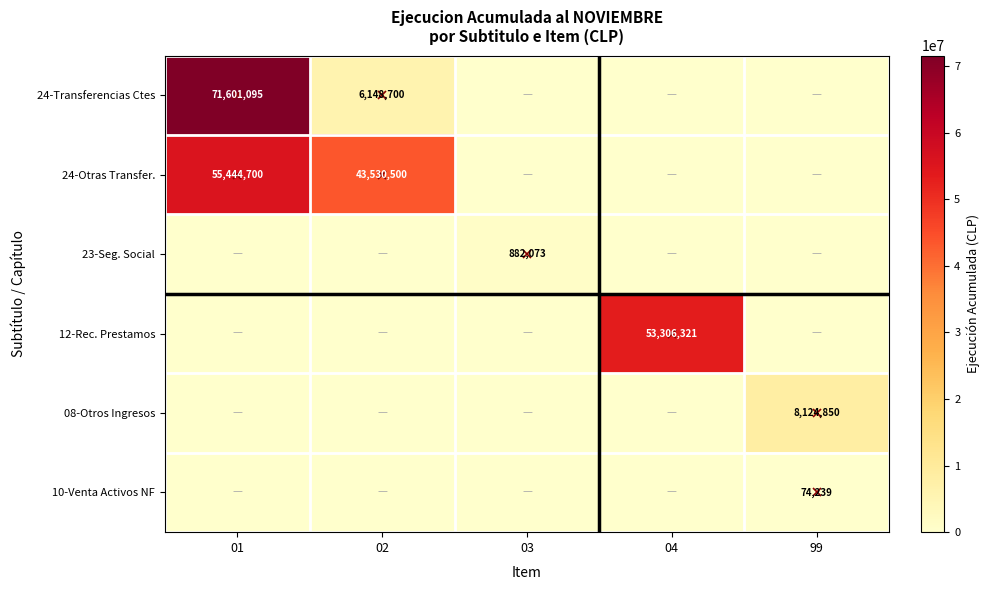

True or false: 24-Otras Transfer. has a value of 14800001 at 02.

False